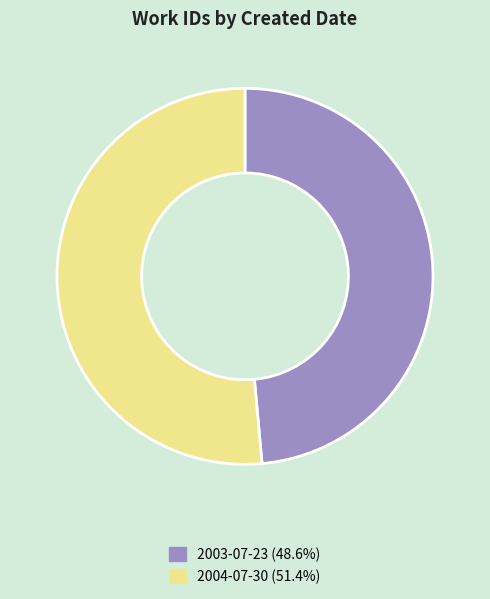

What is the ratio of the value at 2004-07-30 (51.4%) to the value at 2003-07-23 (48.6%)?

1.1